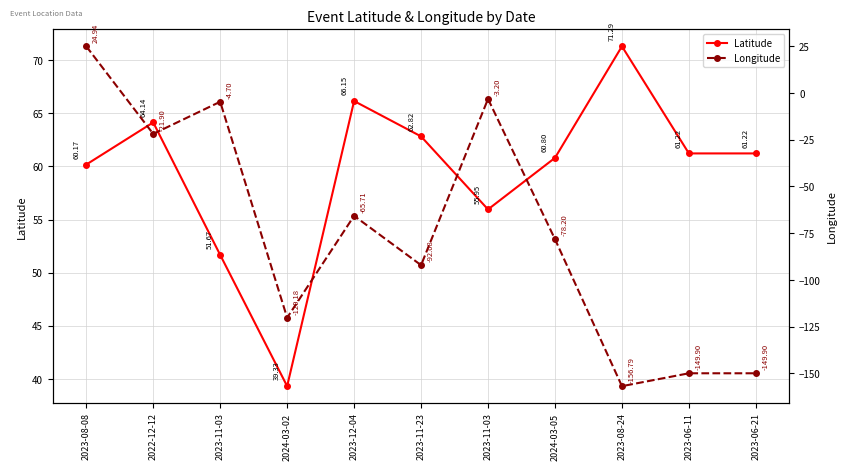

Which category has the lowest value in the Longitude series?

2023-08-24